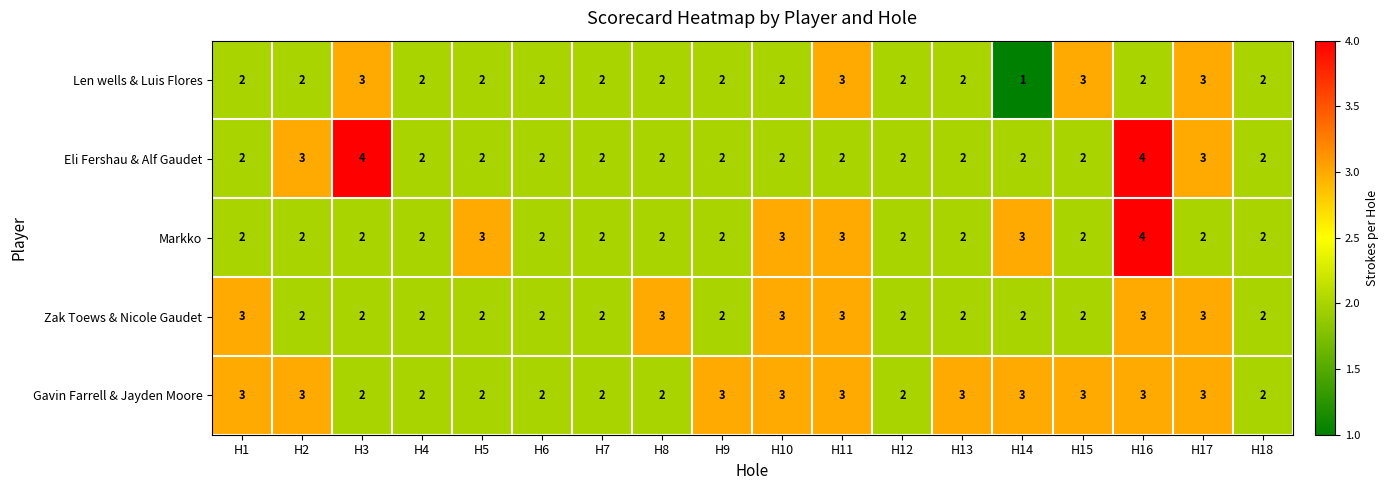

True or false: Markko has a value of 2 at H1.

True